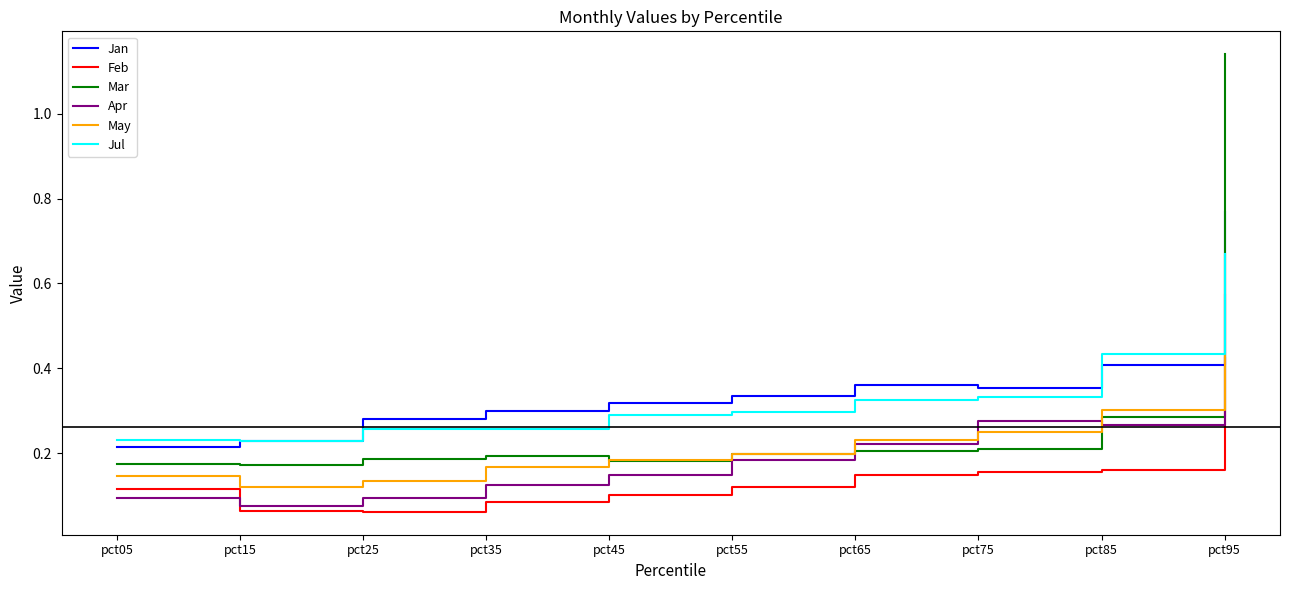

At which label is Jan closest to 0?

pct05